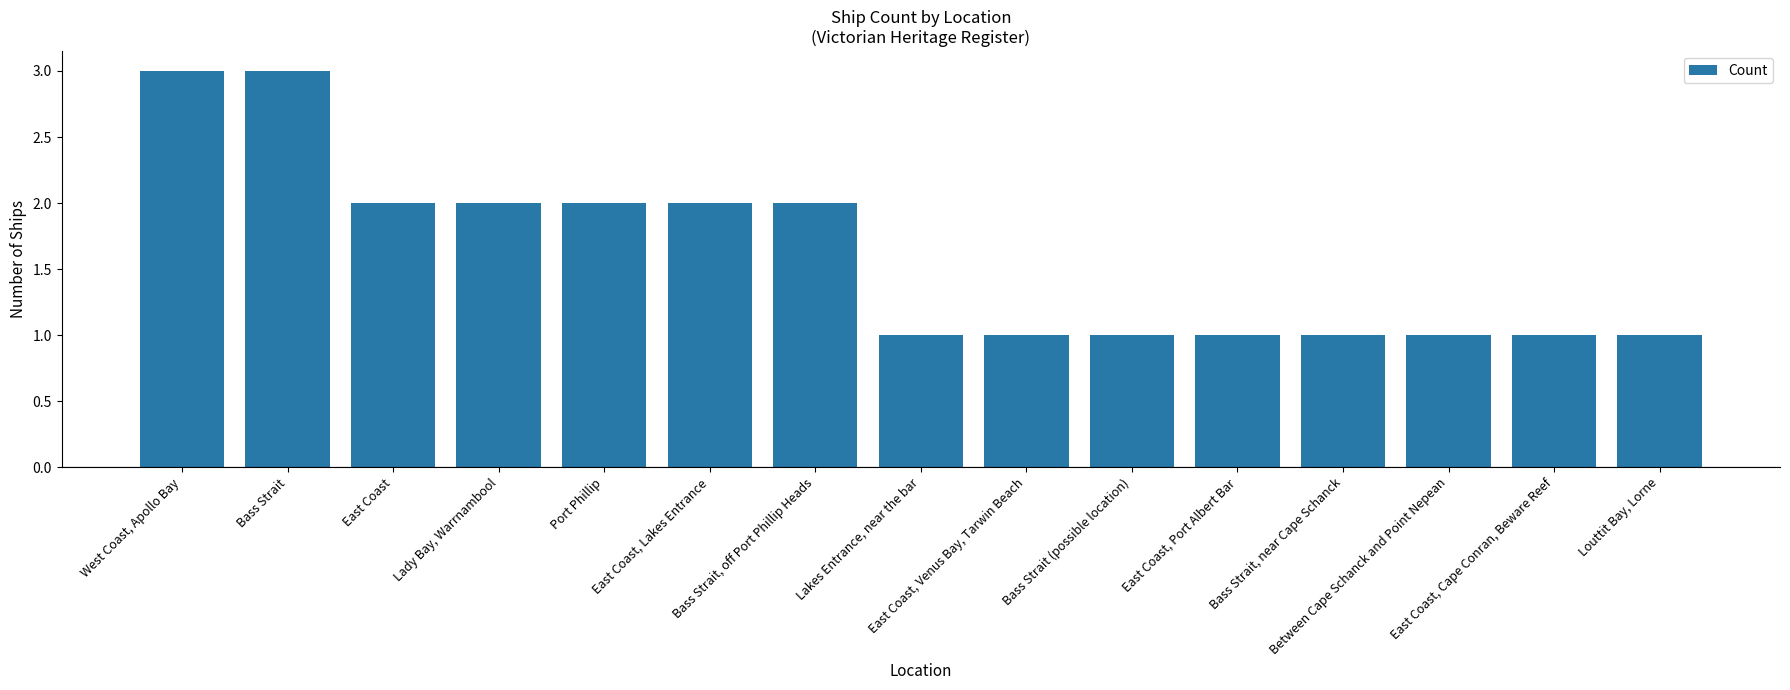

What is the value of the 6th bar from the left?

2